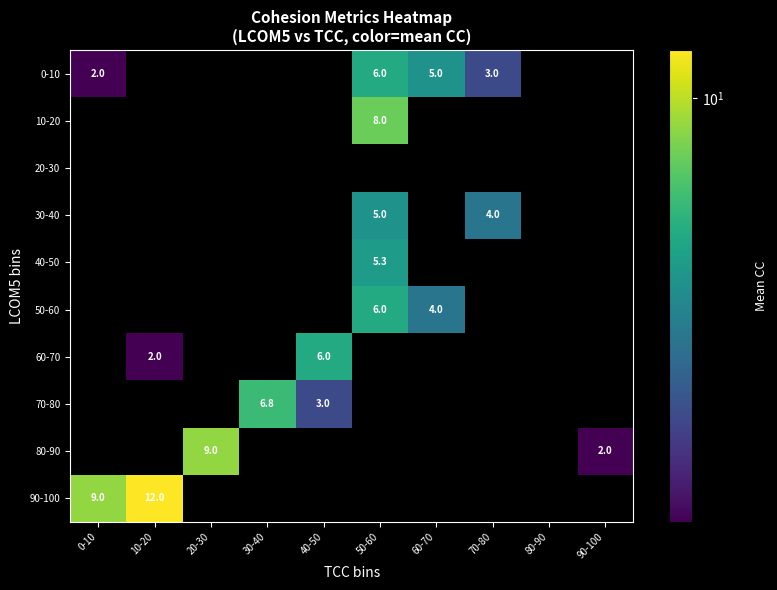

True or false: 80-90 has a value of 6.0 at 20-30.

False